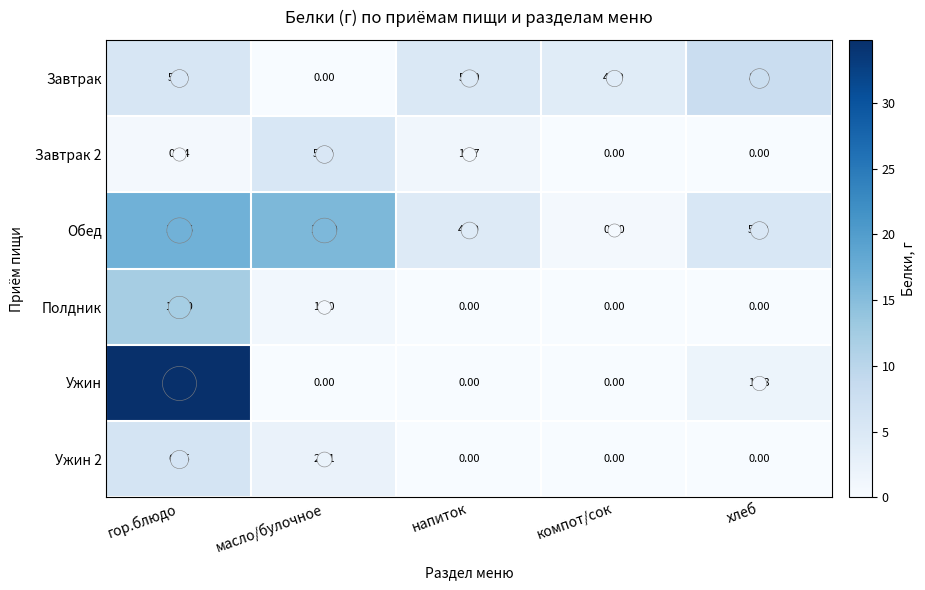

At which category does the chart reach its peak across all series?

гор.блюдо